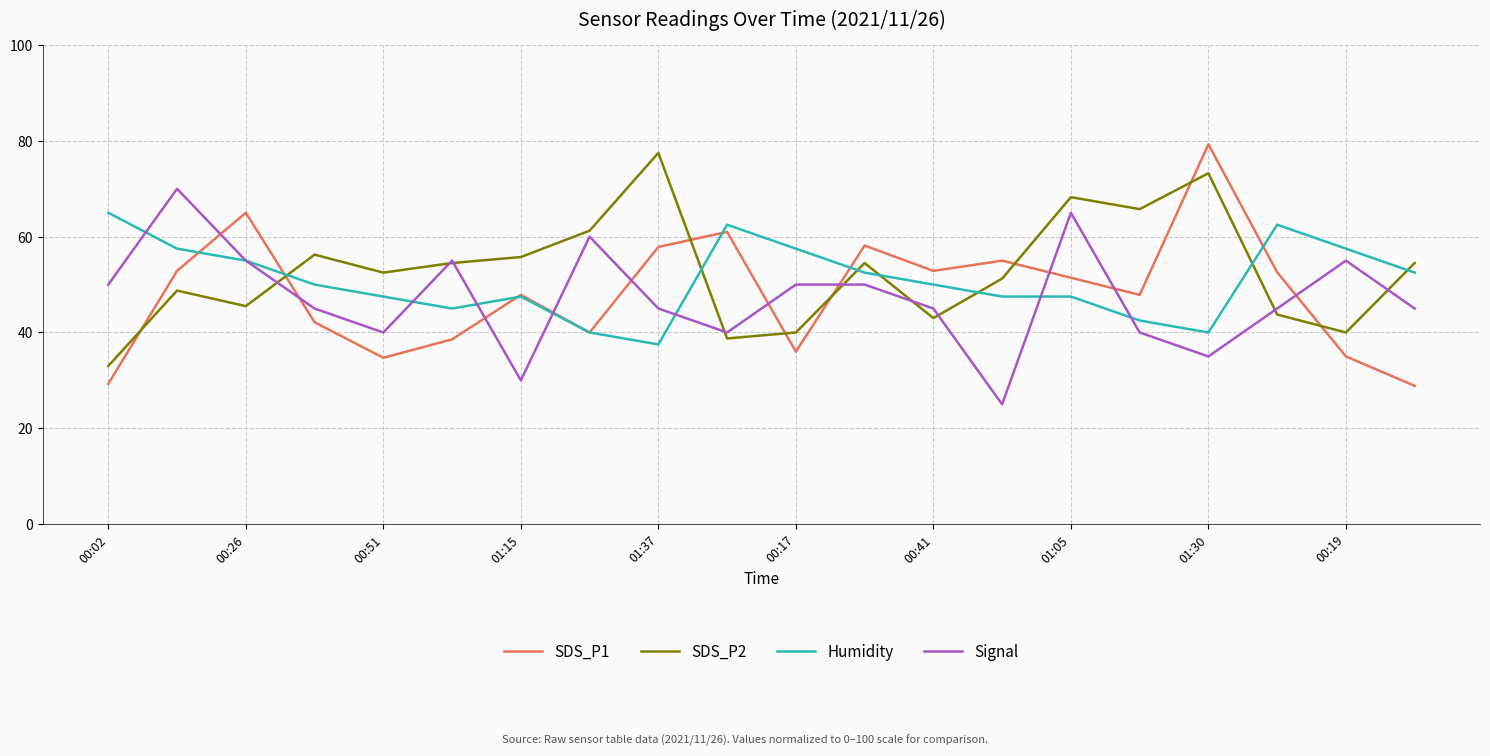

Which series has the widest spread of values?

SDS_P1